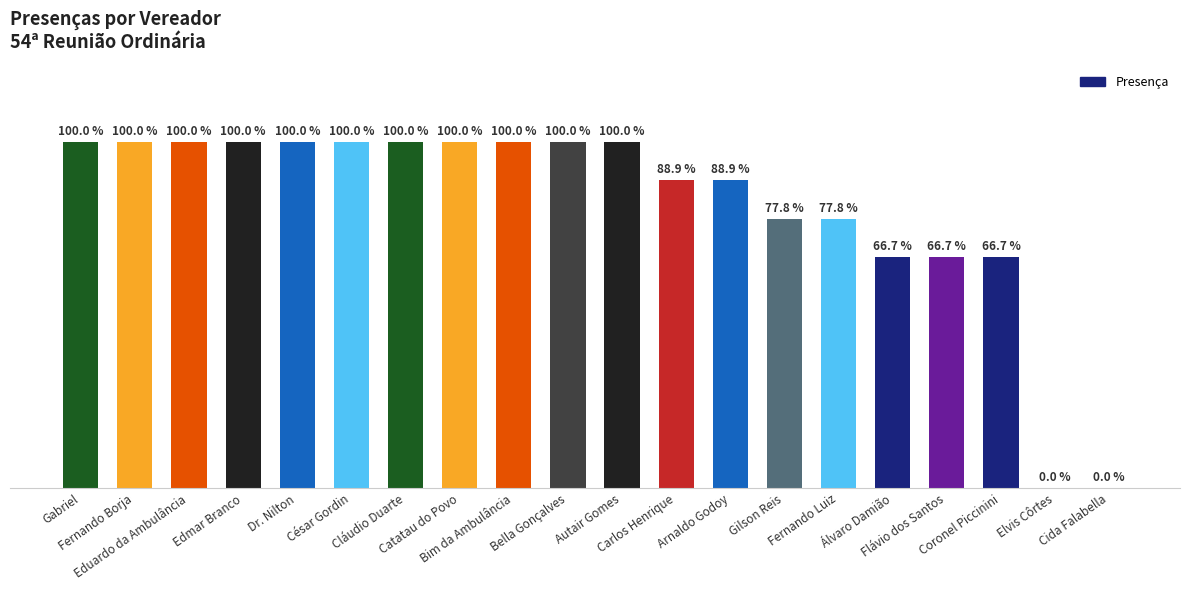

What is the sum of the values at Flávio dos Santos and Edmar Branco?

15